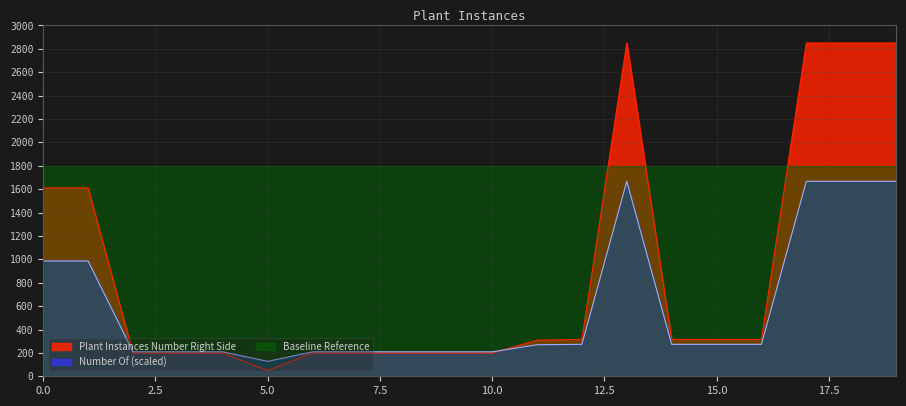

True or false: Baseline Reference and Number Of (scaled) intersect in this chart.

False